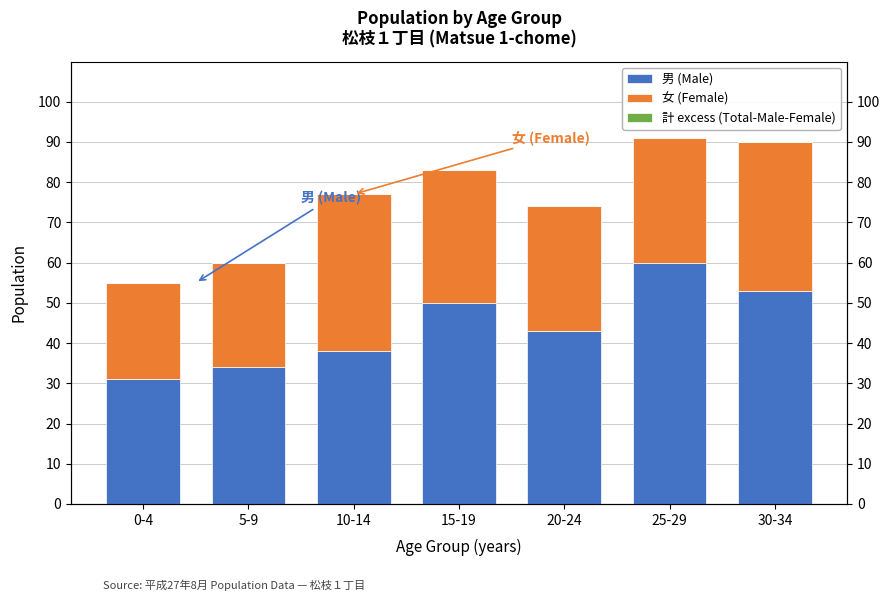

At which label does 計 excess (Total-Male-Female) reach its minimum?

0-4